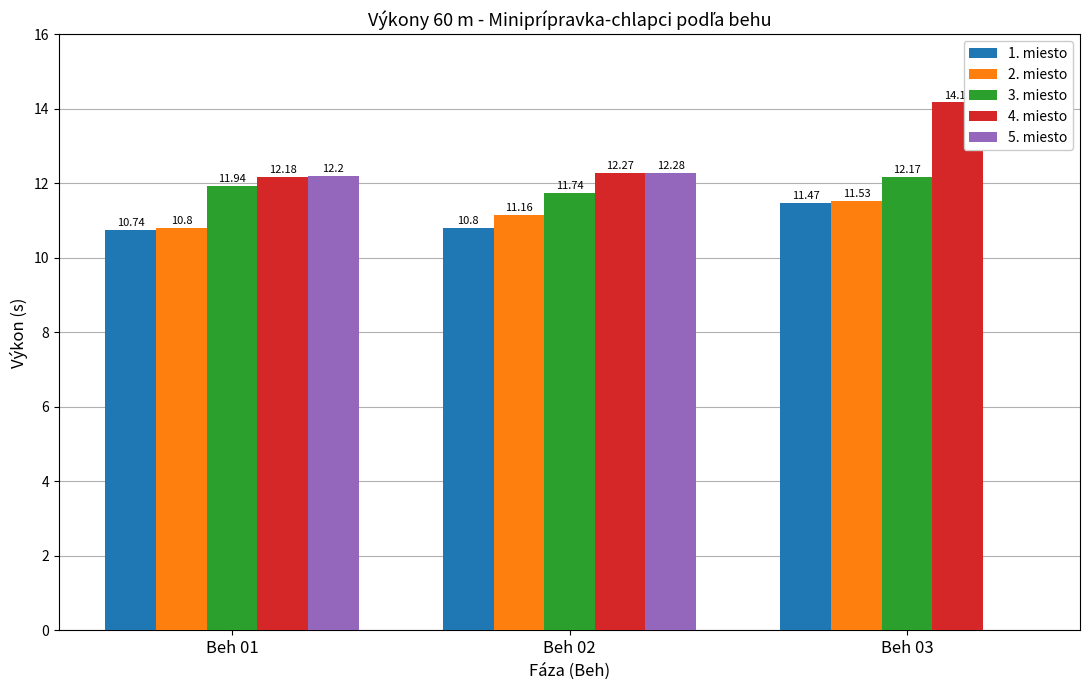

Are the bars grouped side by side (vs. stacked)?

Yes